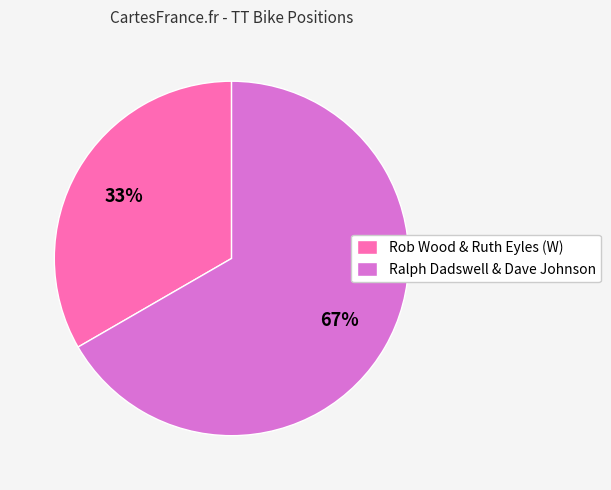

How many segments does this pie chart have?

2